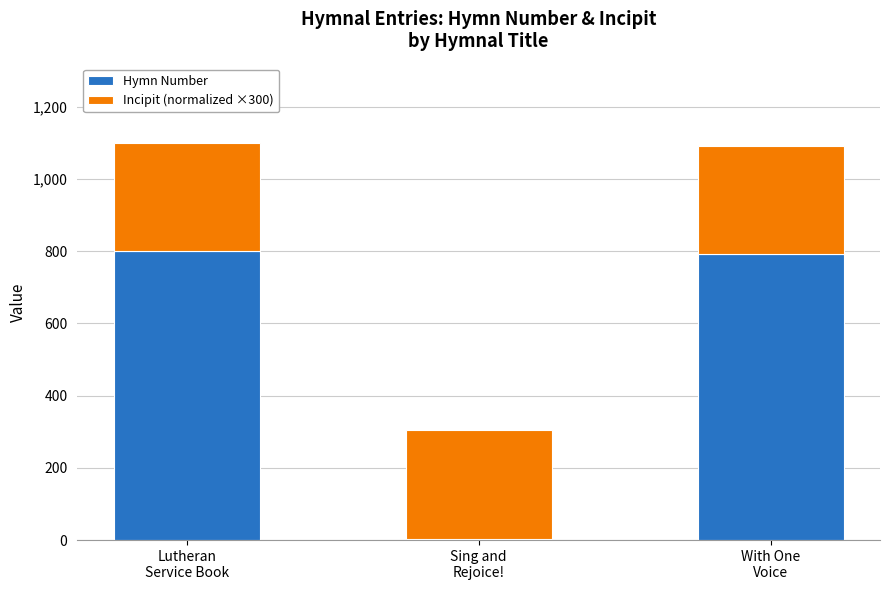

What is the sum of the Hymn Number values at With One
Voice and Lutheran
Service Book?

1590